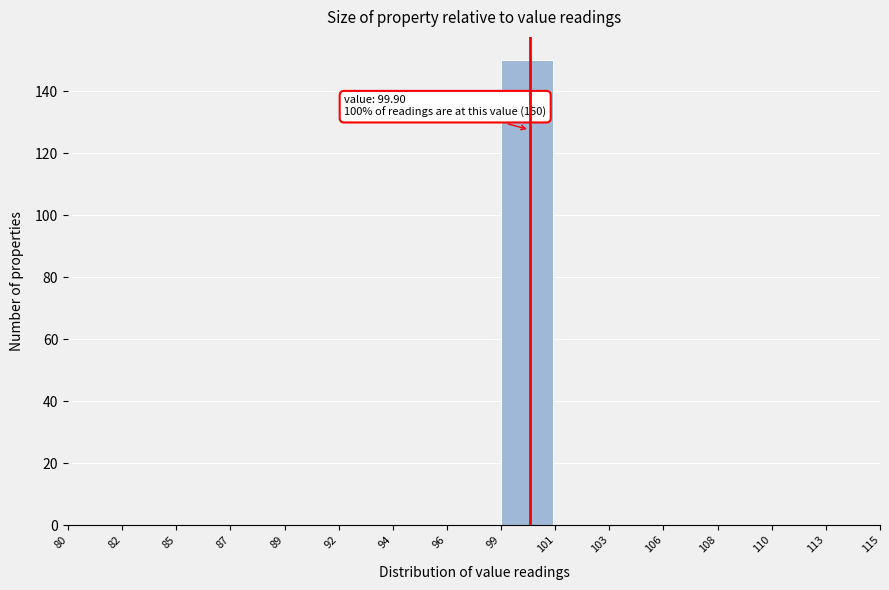

Which range on the x-axis has the tallest bar?

99 to 101